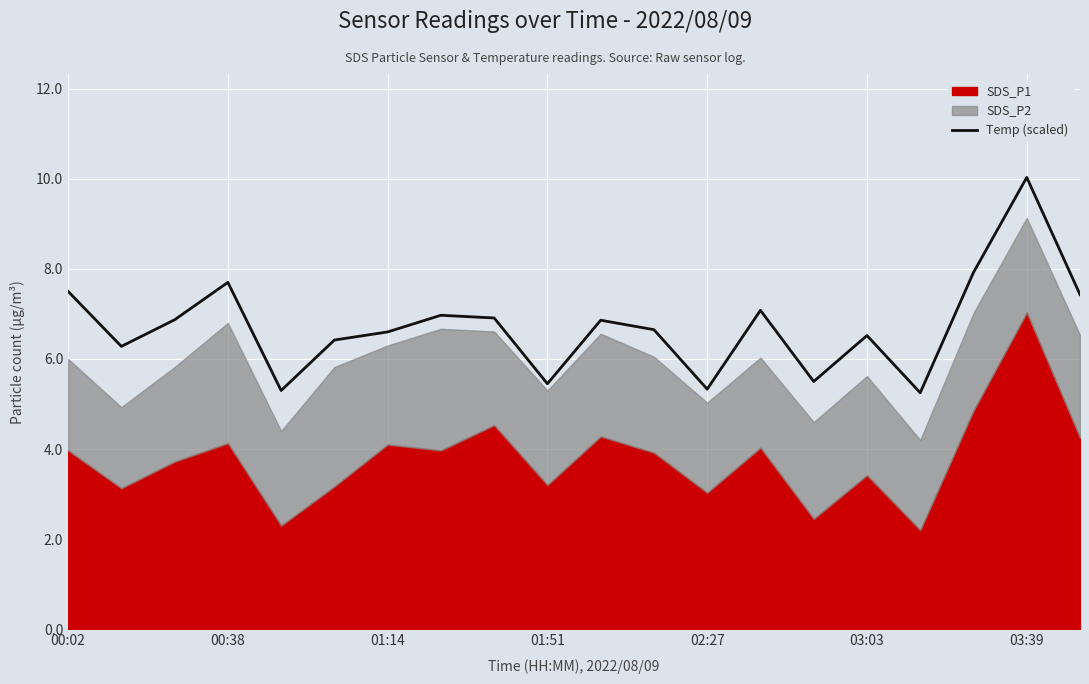

What is the average value?

6.7